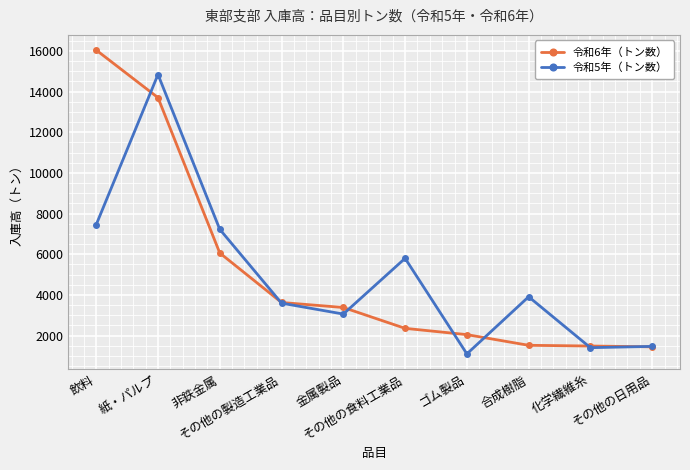

The 令和5年（トン数） series shows 6470 at その他の製造工業品. True or false?

False